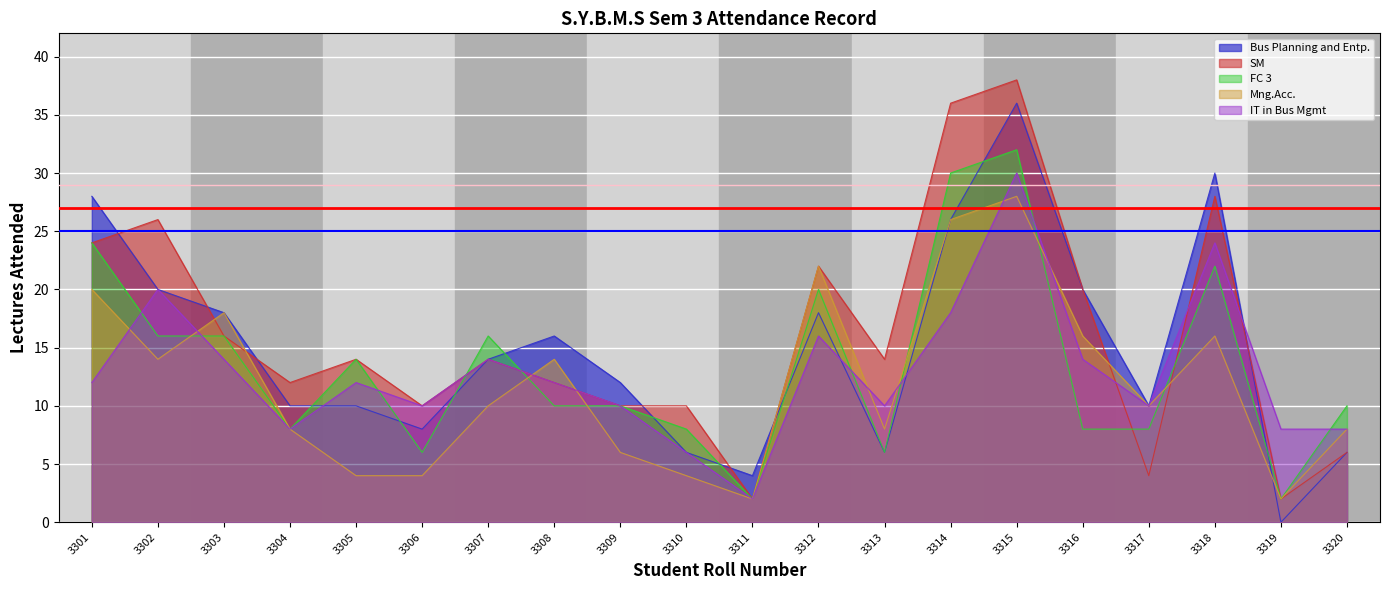

At which label does Mng.Acc. reach its peak?

3315